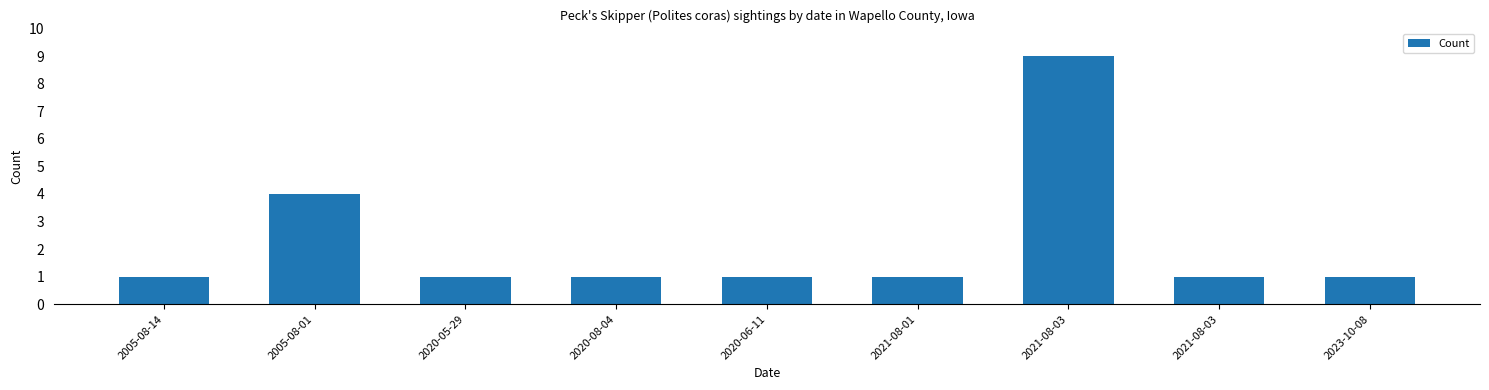

How many bars are there in total?

9